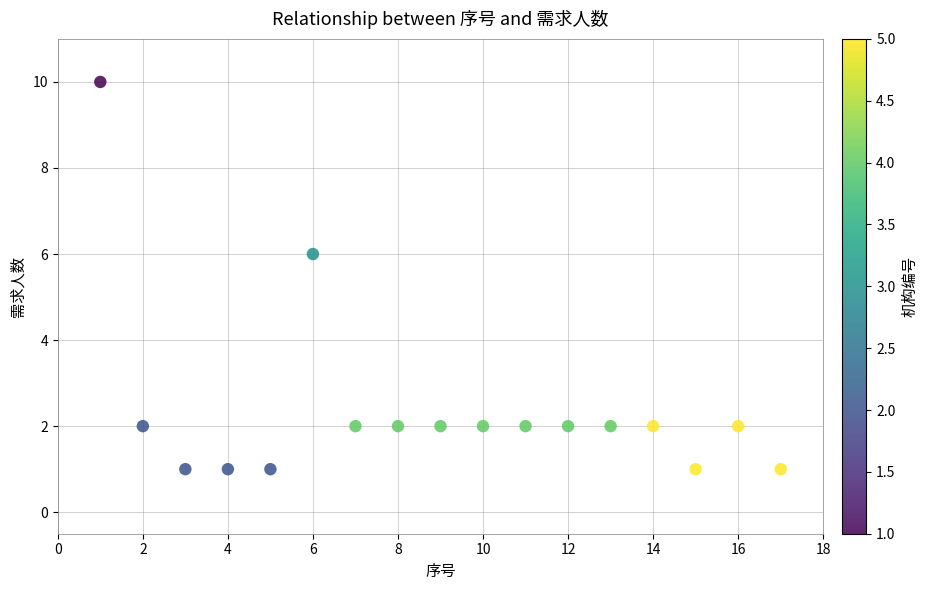

What Y value in the scatter plot is closest to 5?

6